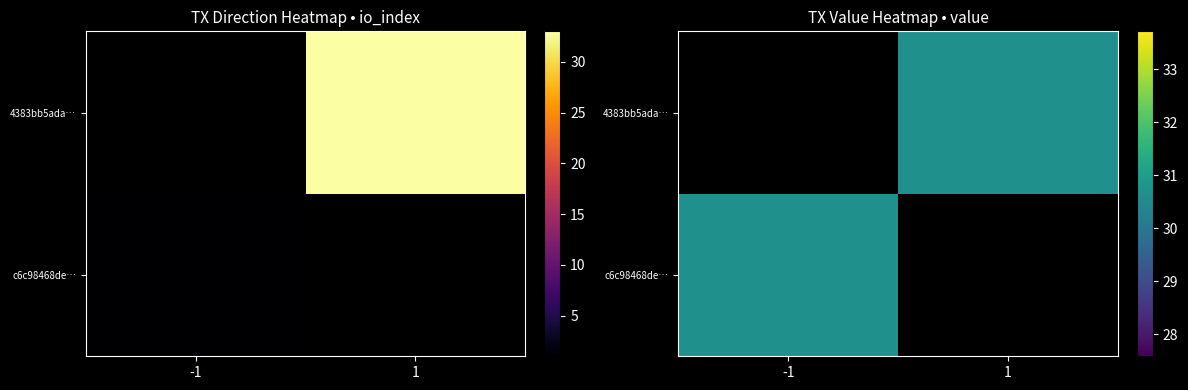

Reading left to right, extract all data points from this chart.

c6c98468de594d6831383a032747bb00cdf2040: 0=-1	1=1
4383bb5ada0a0becf3df62e0ecbc5c647793798: 0=1	1=33